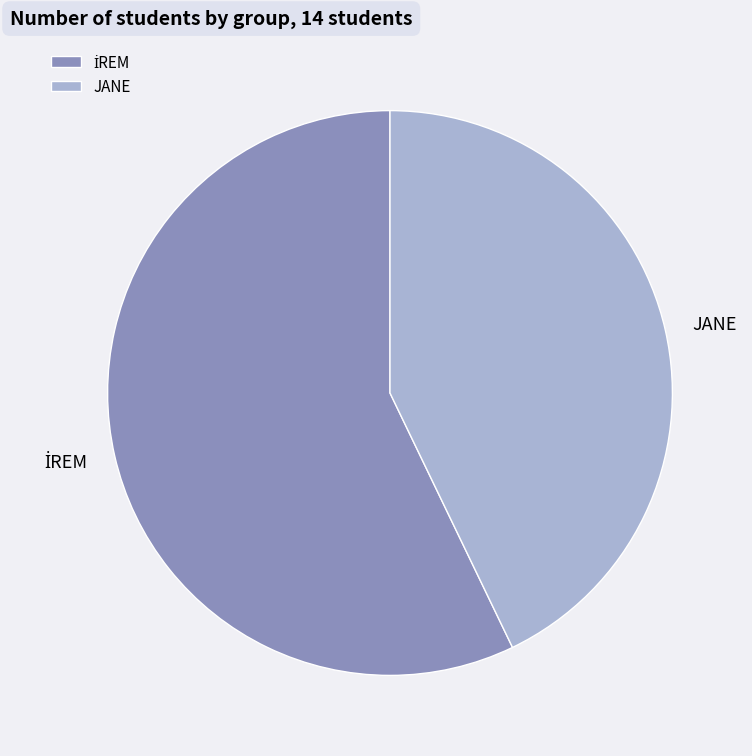

Is there a majority slice in this chart?

Yes